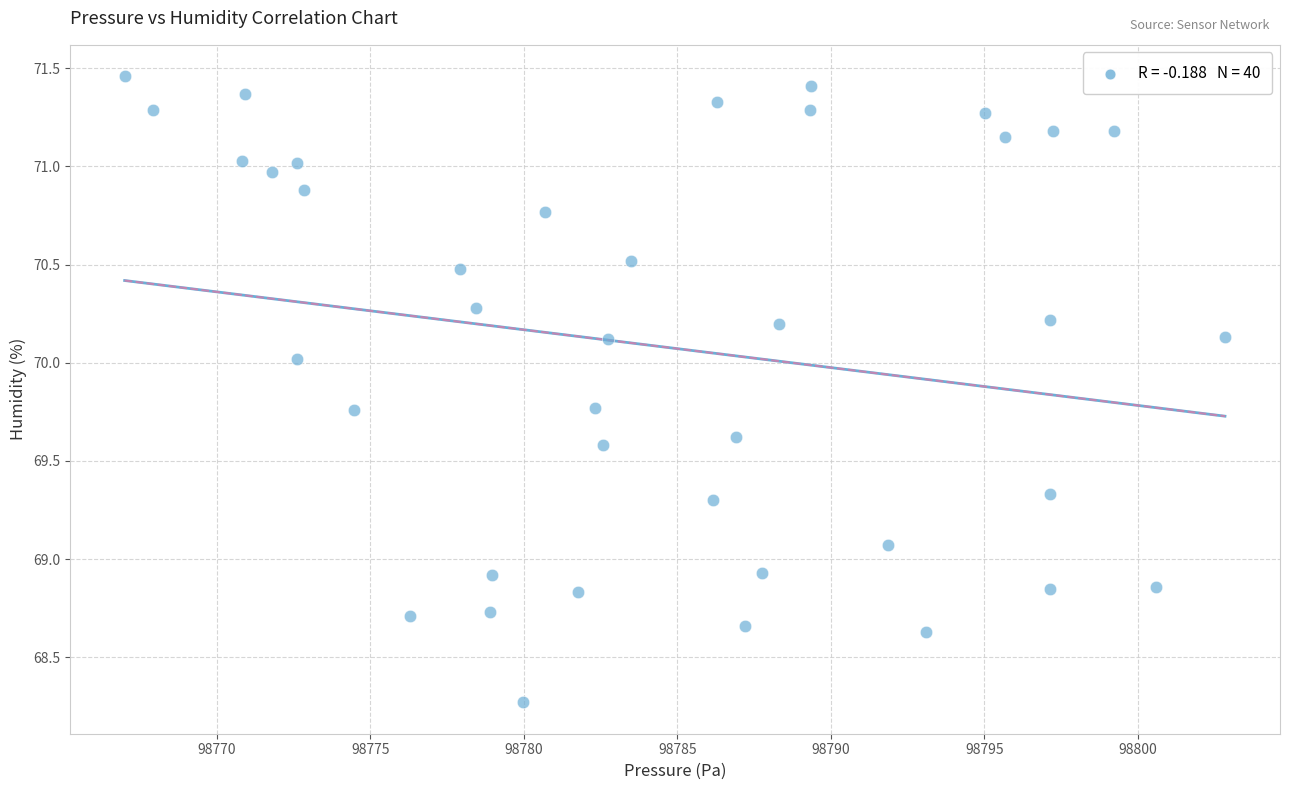

What is the range of Y values (max minus min)?

3.2